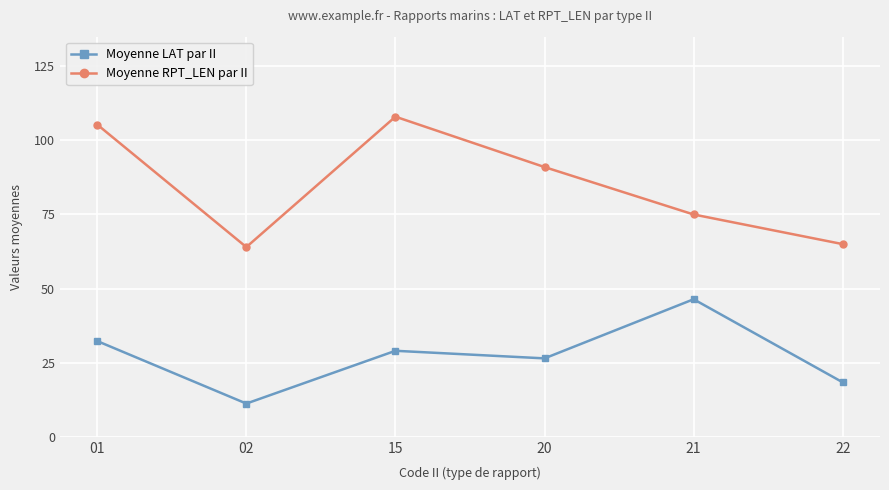

What are all the series names shown in the legend?

Moyenne LAT par II, Moyenne RPT_LEN par II